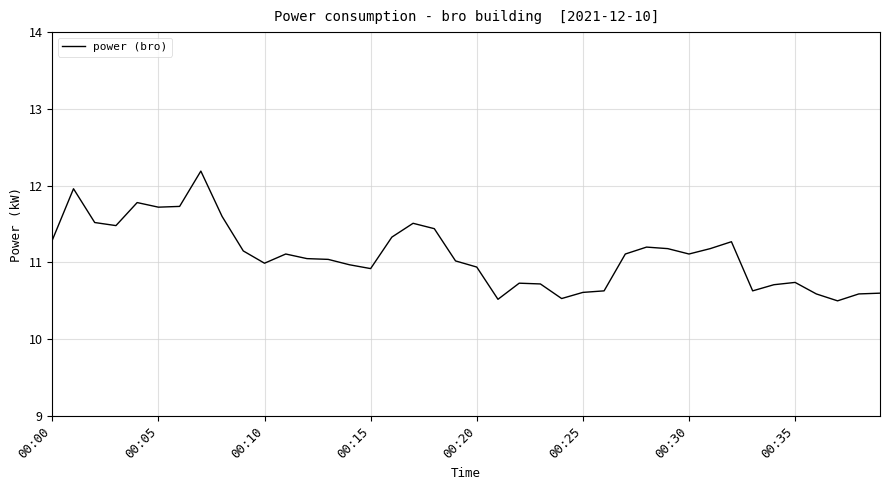

What is the maximum value shown in the chart?

12.2